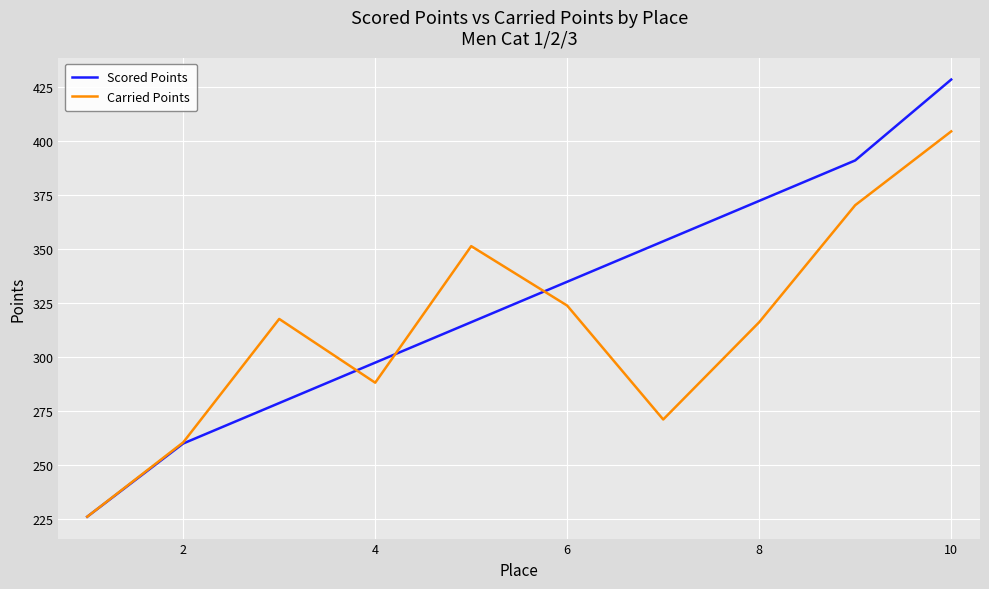

Which series has the widest spread of values?

Scored Points